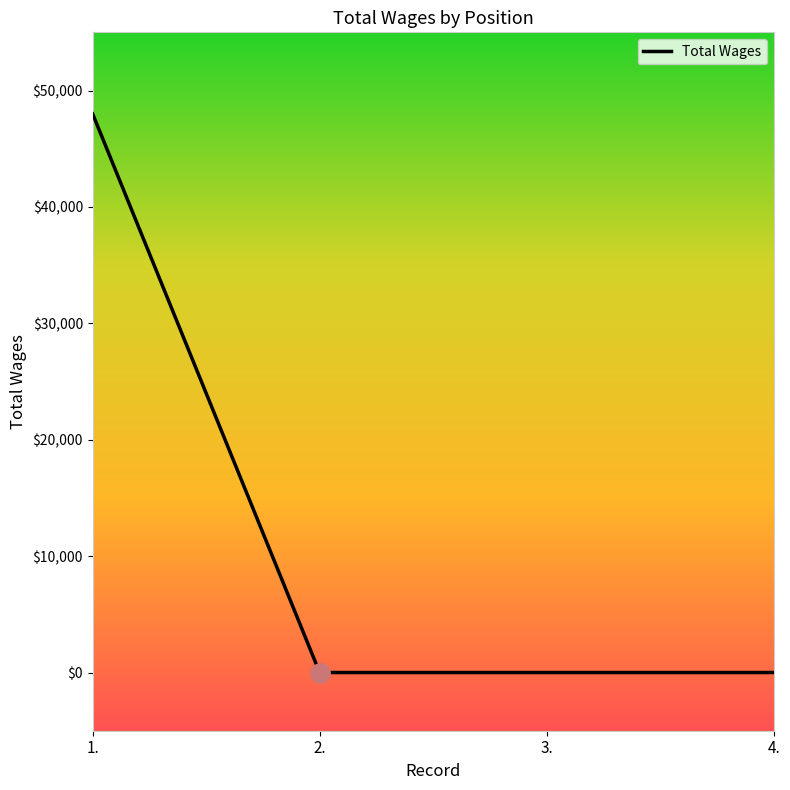

Which category has the highest value across all series?

1.